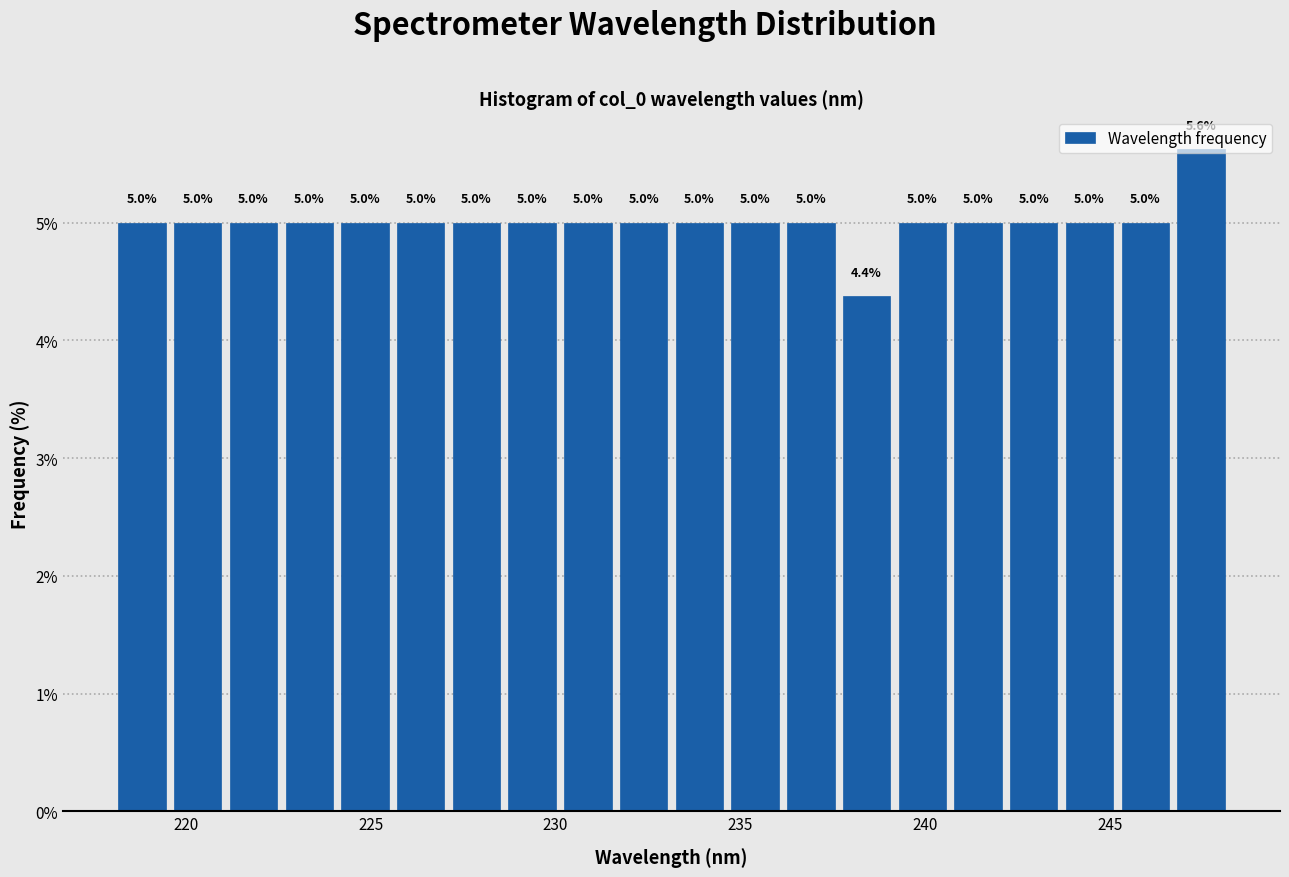

Read against the x-axis, roughly where is the centre of the tallest bar?

247.5